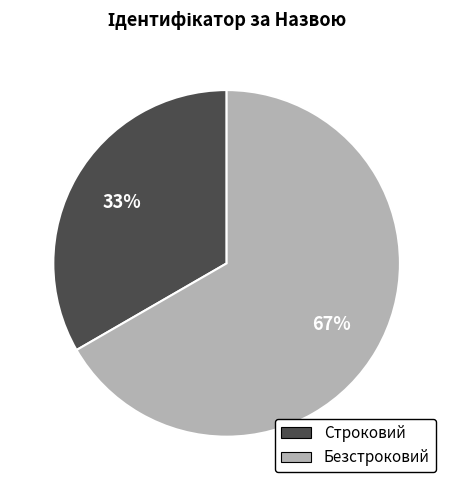

Do Безстроковий and Строковий together represent more than half of the pie?

Yes